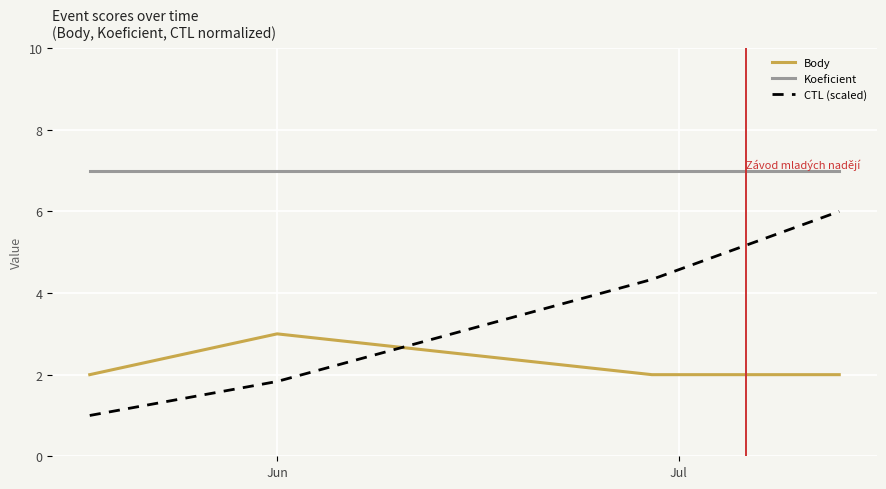

List the series in order of their overall mean, lowest first.

Body, CTL (scaled), Koeficient